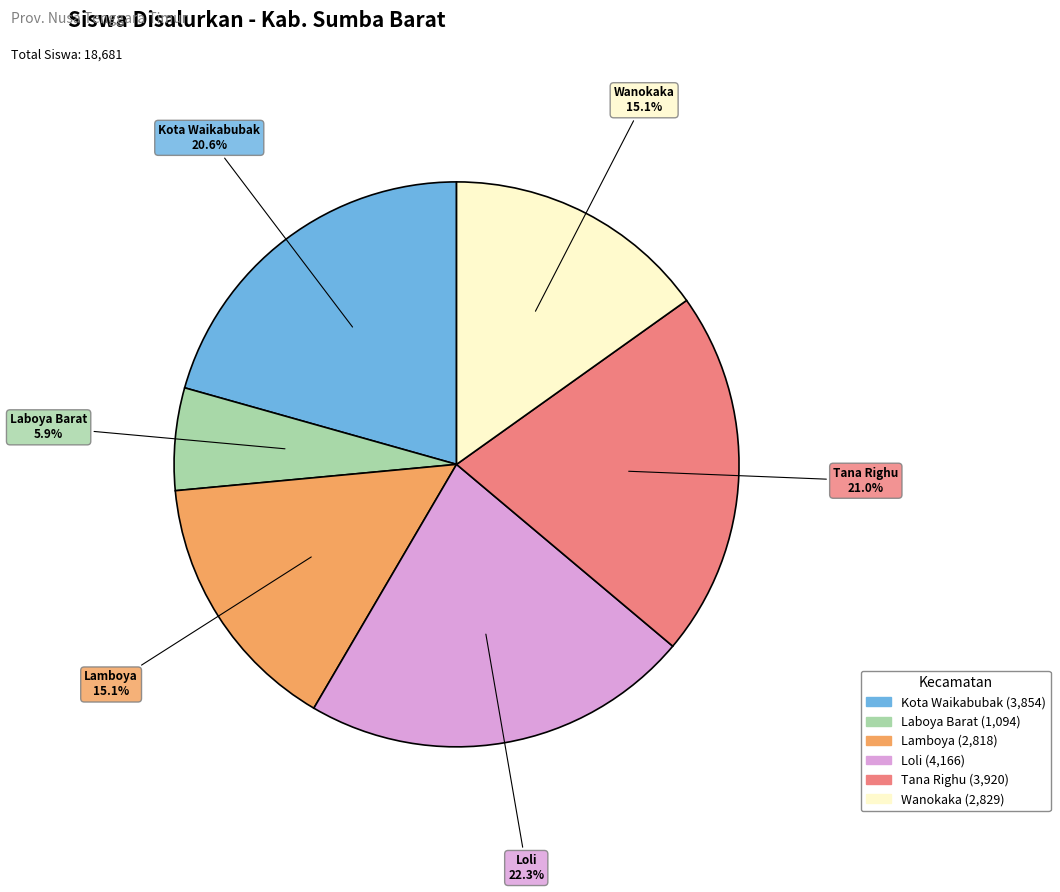

Which category has the smallest portion of the pie?

Laboya Barat